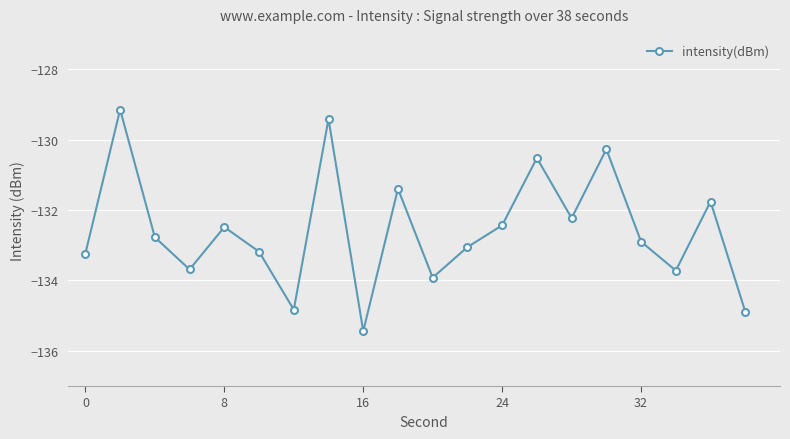

Count the number of categories in the chart.

20